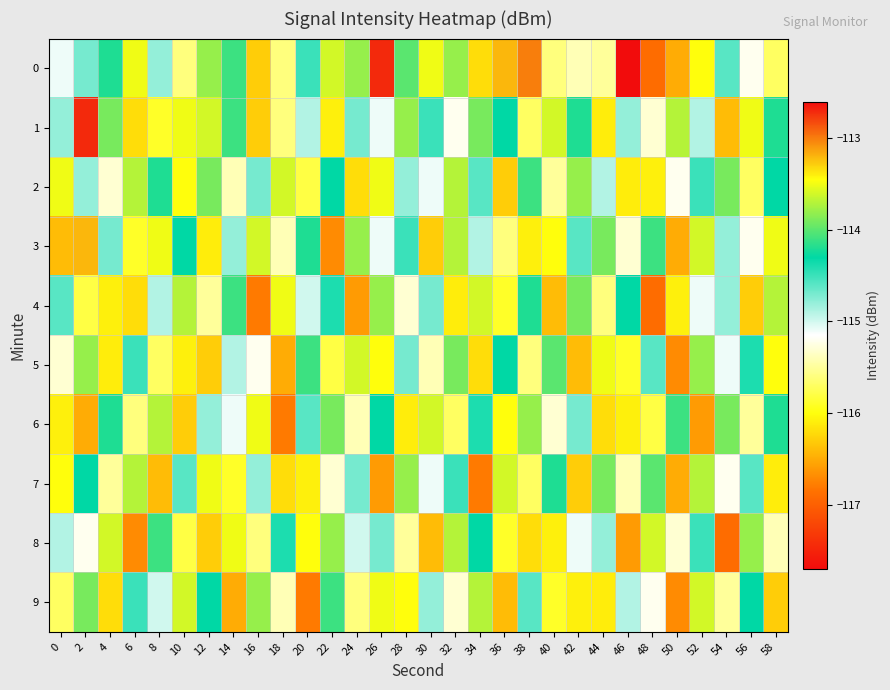

Which category has the lowest value across all series?

48